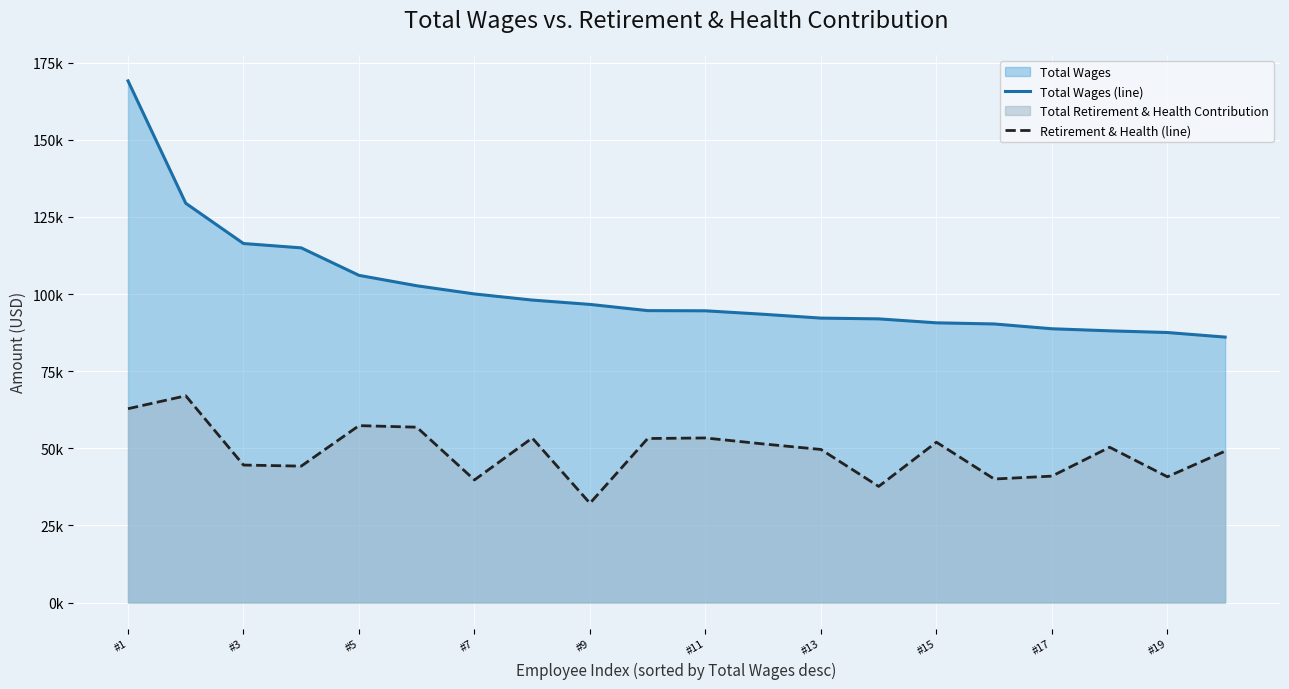

What is the lowest value of the Retirement & Health (line) series?

32178